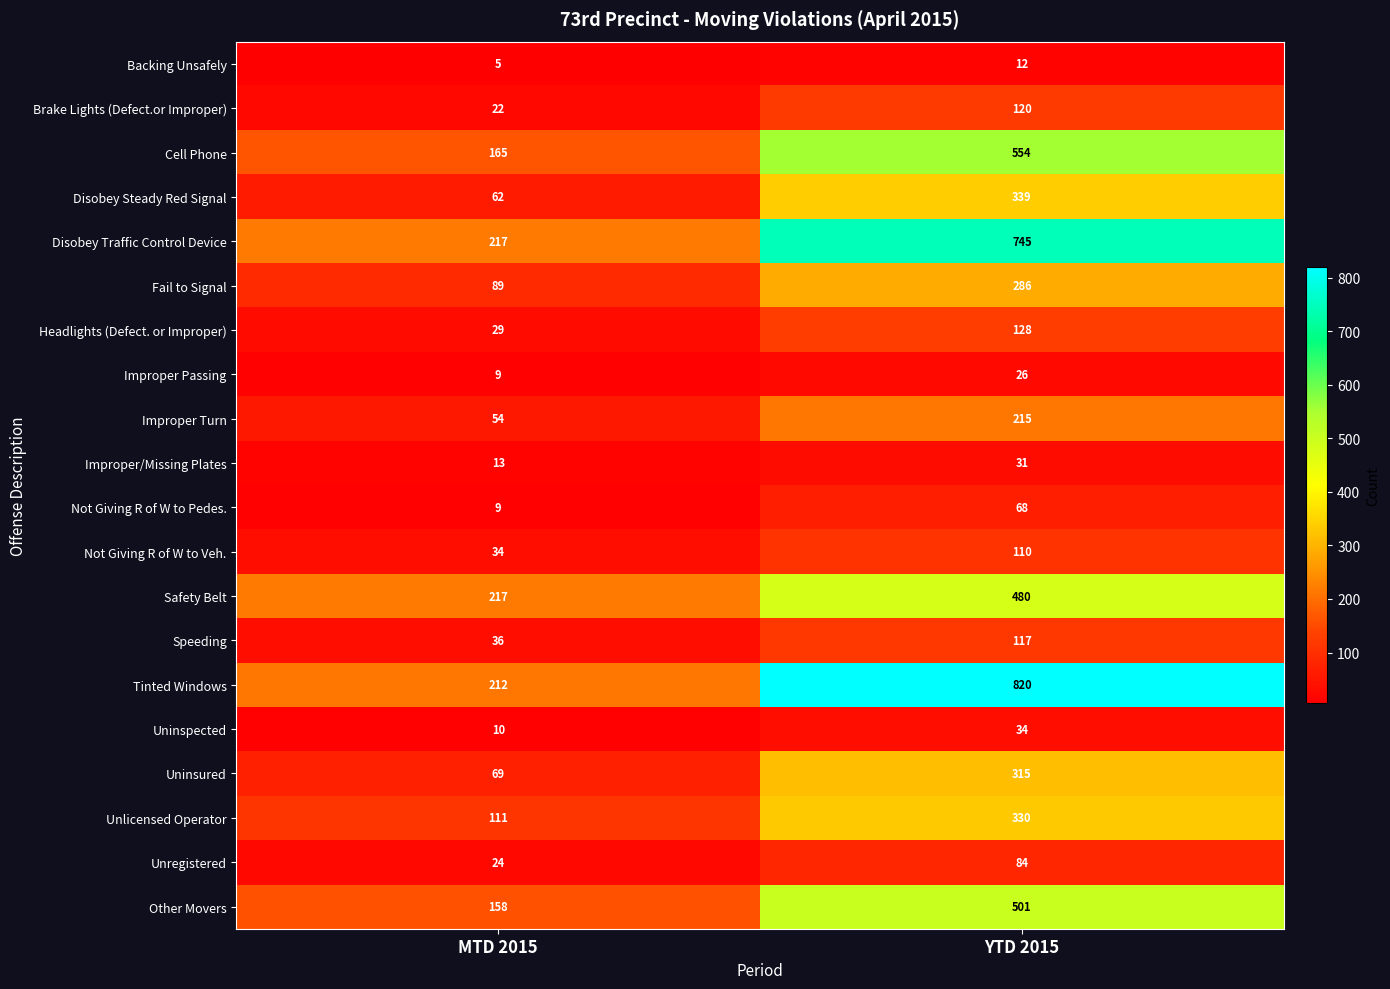

What is the smallest value displayed?

5